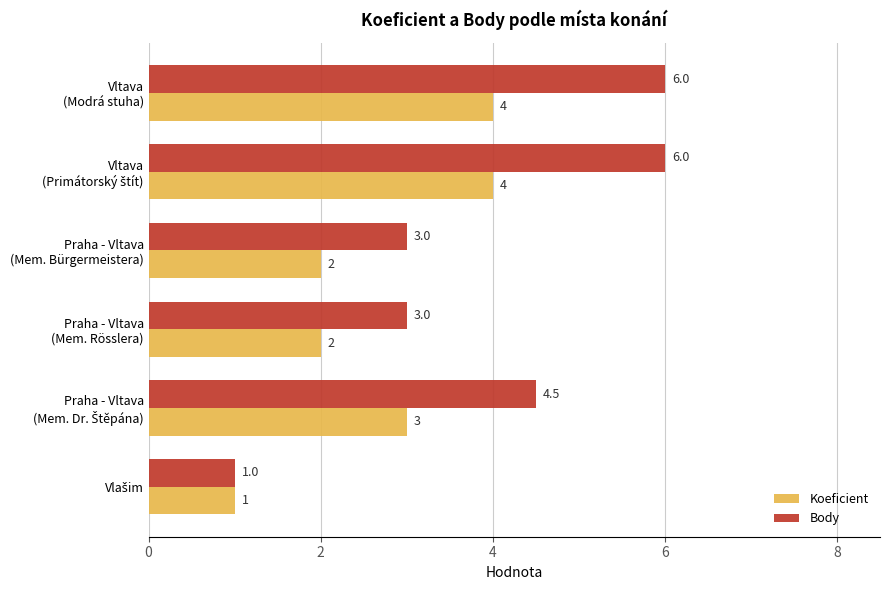

What is the maximum value for Body?

6.0